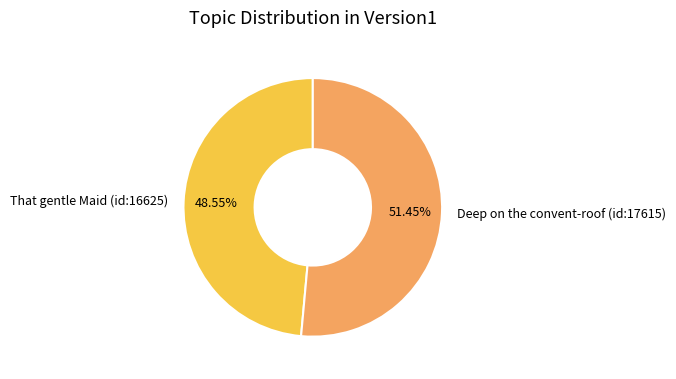

To the nearest percent, what percentage of the pie is Deep on the convent-roof (id:17615)?

51%